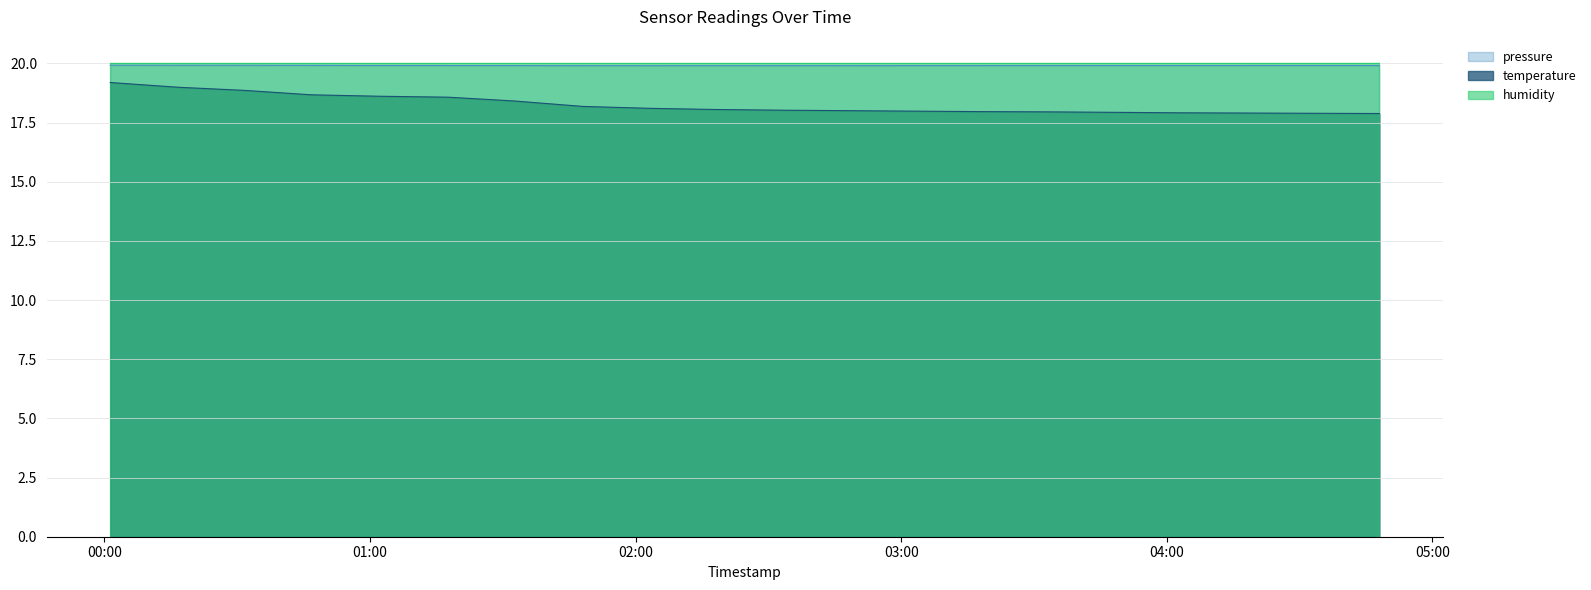

At which category is the sum across all series the highest?

2023-07-08T00:01:20